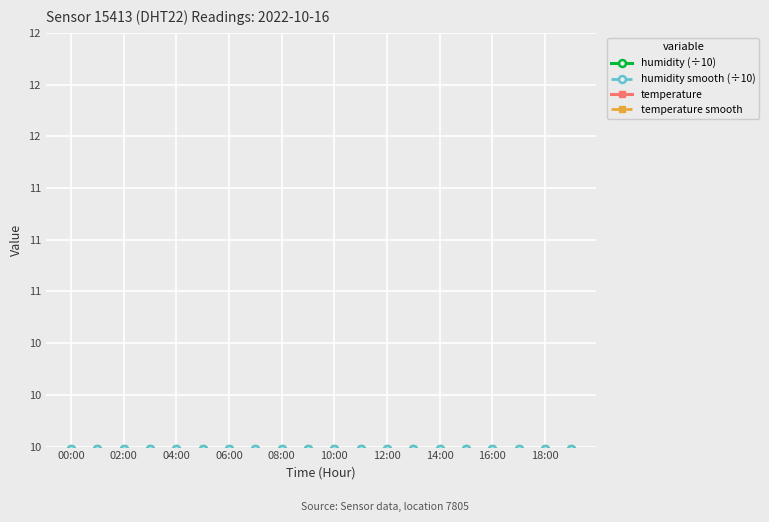

How many lines are shown in the chart?

4